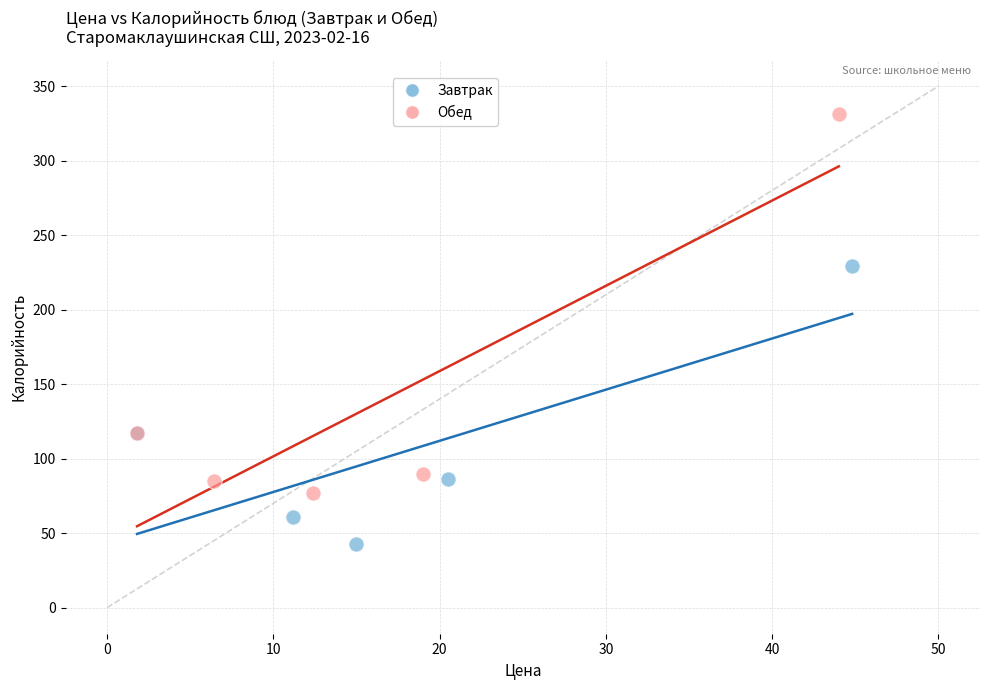

Which series has the largest Y range (max minus min)?

Обед